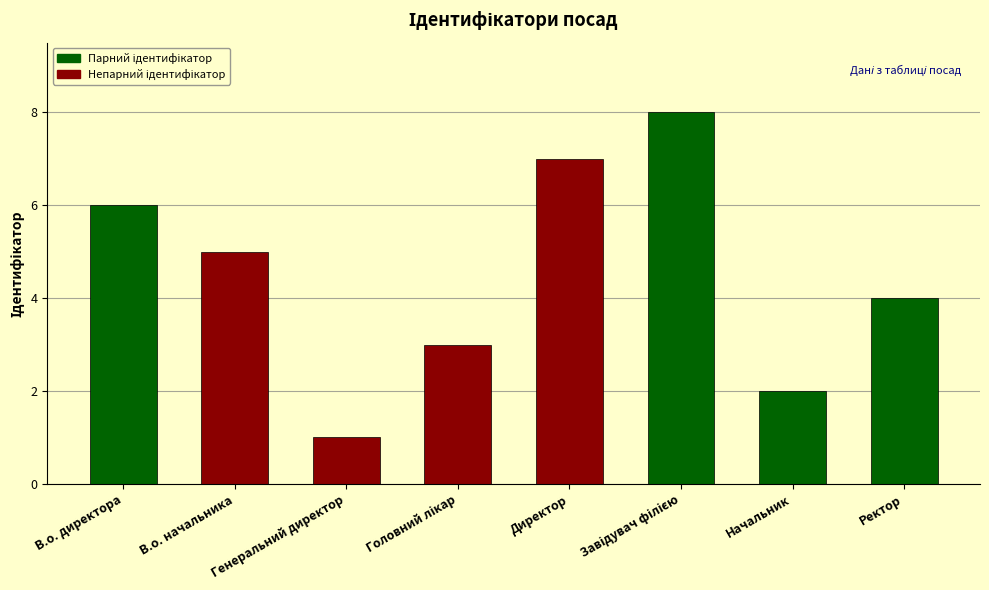

The value at Директор is 7. True or false?

True